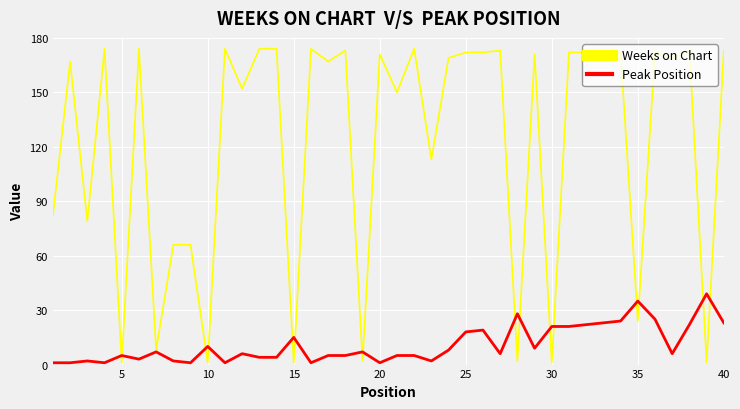

What is the maximum value shown in the chart?

174